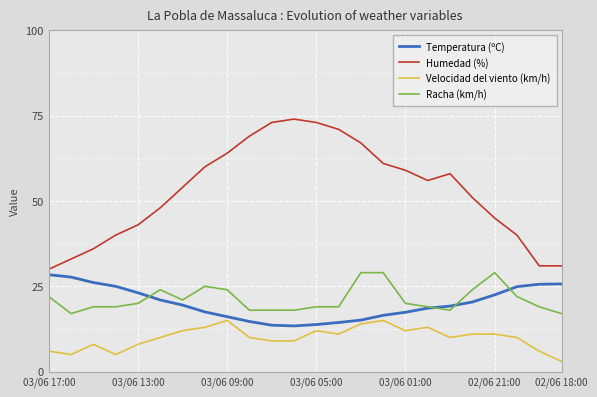

Which series has the largest range (max minus min)?

Humedad (%)